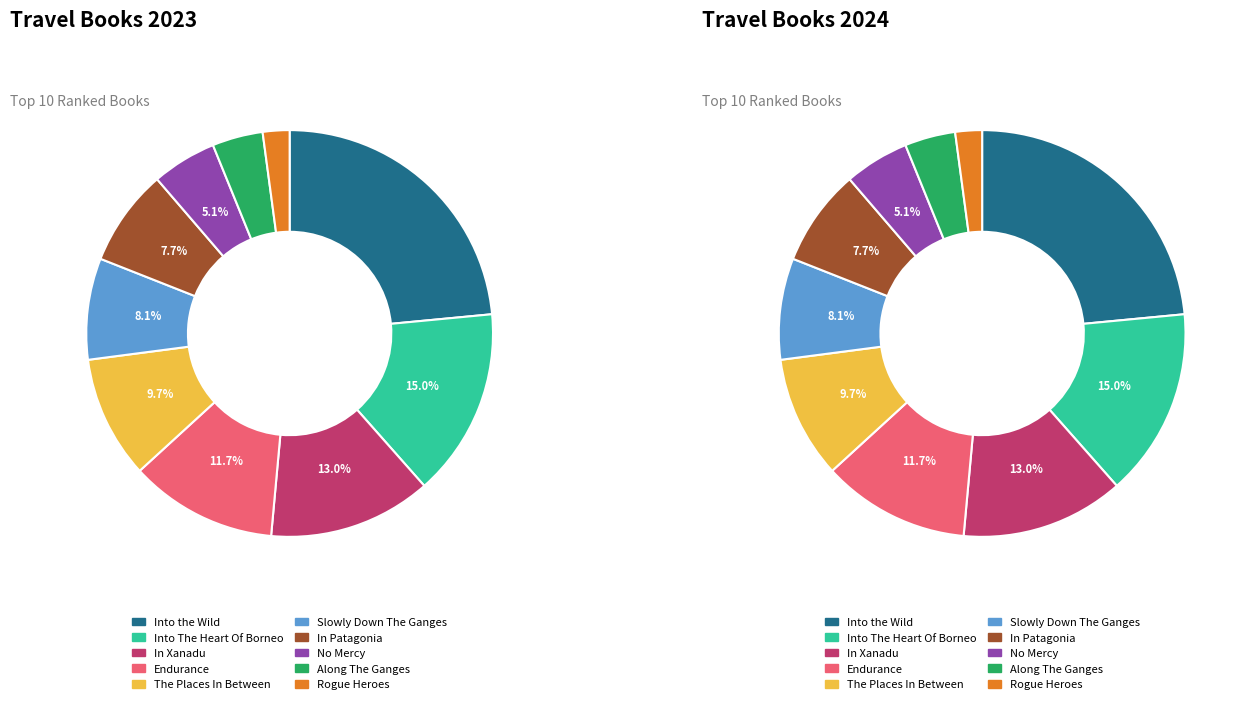

True or false: Into The Heart Of Borneo accounts for 8% of the total.

False